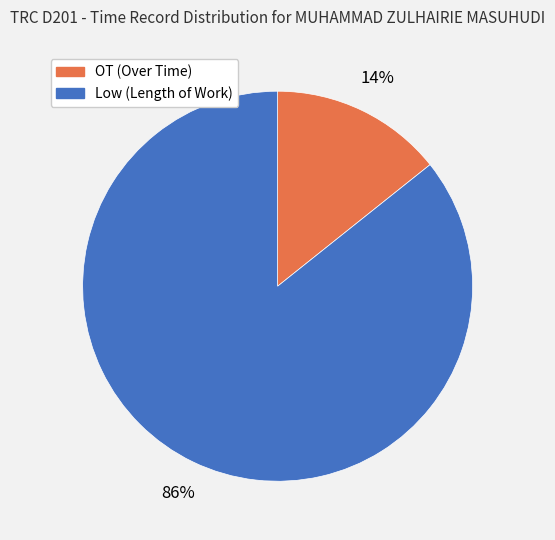

Is it true that Low (Length of Work) is 95% of the pie?

False